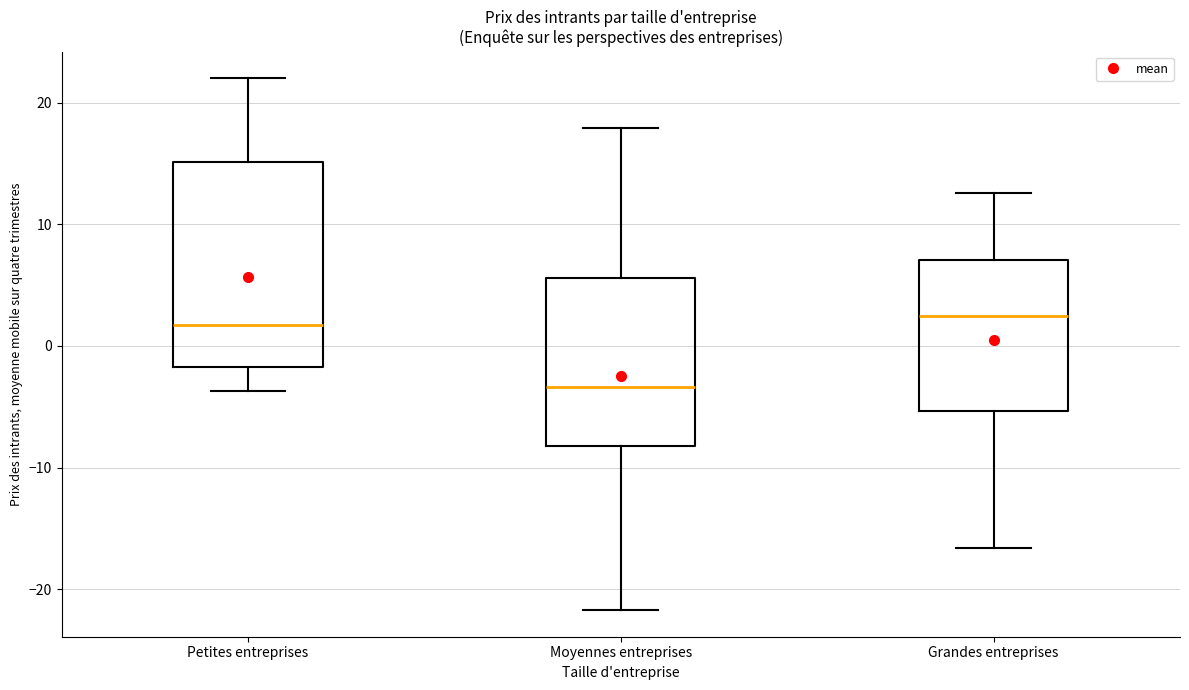

Reading left to right, read every box against the y-axis: the position of its median line, the range the box covers, and the ends of its whiskers. The values are not printed on the chart, so give them approximately, as read against the axis.

Petites entreprises: median 2, box -2 to 15, whiskers -4 to 22
Moyennes entreprises: median -3, box -8 to 6, whiskers -22 to 18
Grandes entreprises: median 2, box -5 to 7, whiskers -17 to 13